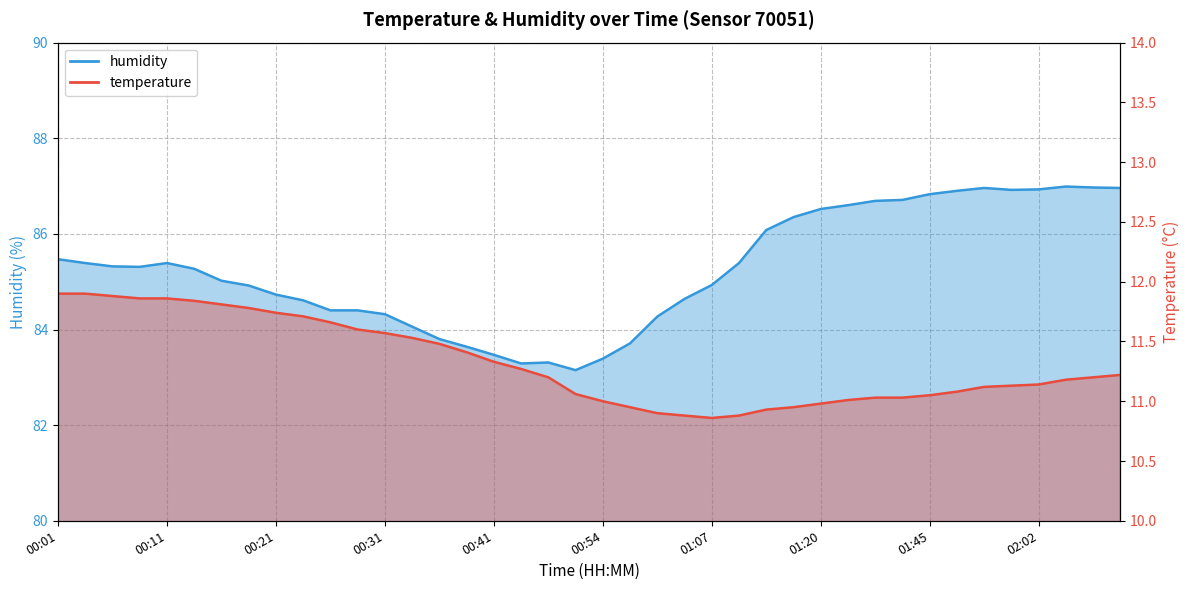

True or false: temperature and humidity intersect in this chart.

False